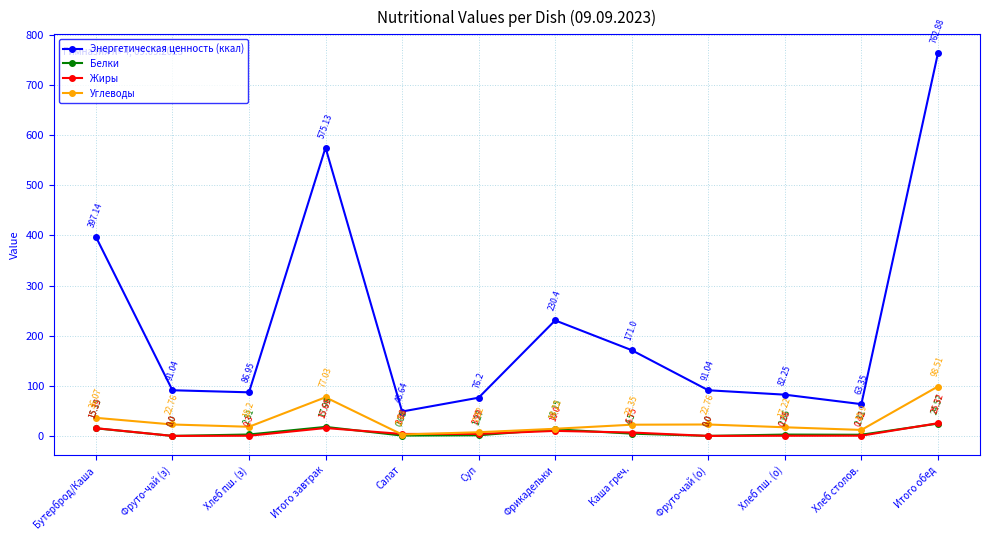

Where does the Углеводы series first go above 22?

Бутерброд/Каша